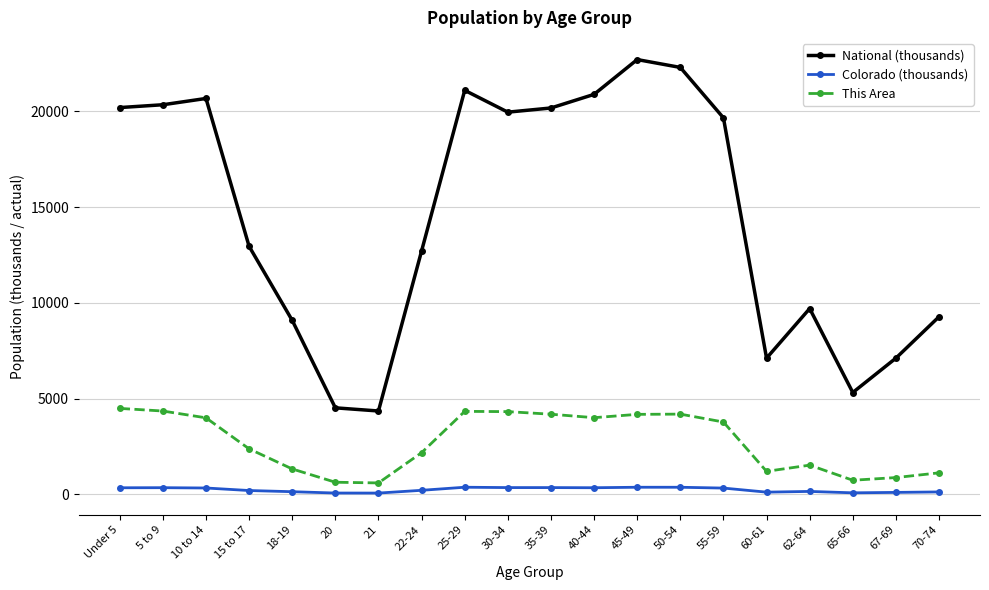

What is the label of the 9th point from the right?

40-44